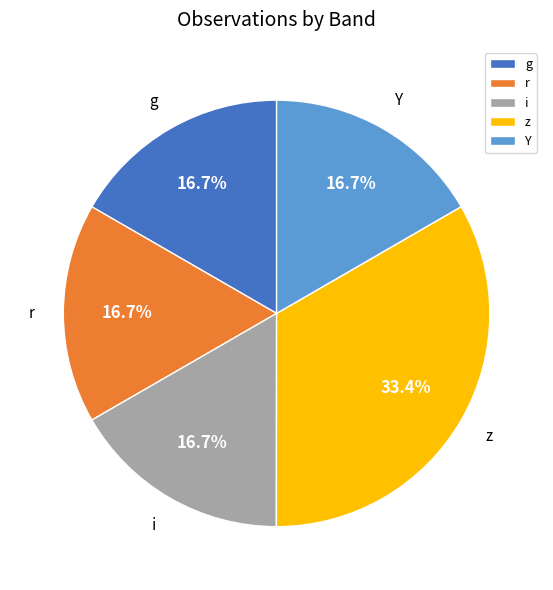

Does z account for over 50% of the chart?

No